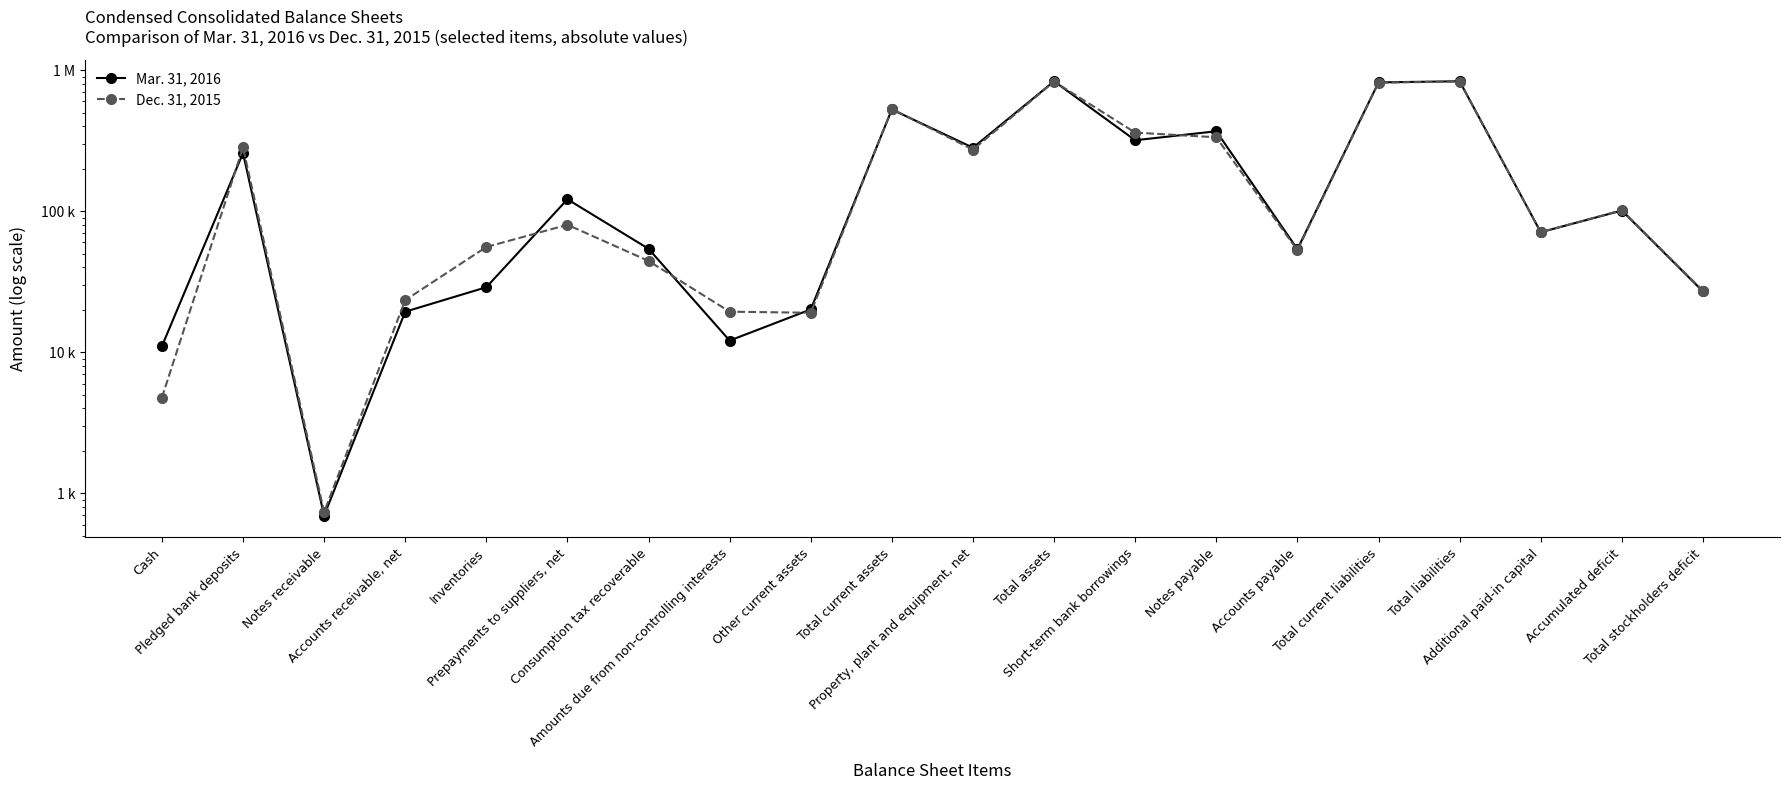

Reading left to right, transcribe all the data shown in this chart.

Mar. 31, 2016: 11013	258335	694	19375	28888	121455	54122	12088	20119	526133	281794	833821	318447	368754	53777	818889	834366	70917	101063	26987
Dec. 31, 2015: 4764	282968	735	23398	55730	80077	44377	19376	19049	530566	273146	829695	360720	334139	52820	815204	830604	70917	101594	27278